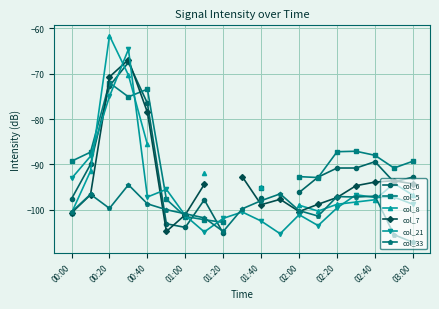

Is this an area chart (filled region under the line)?

No